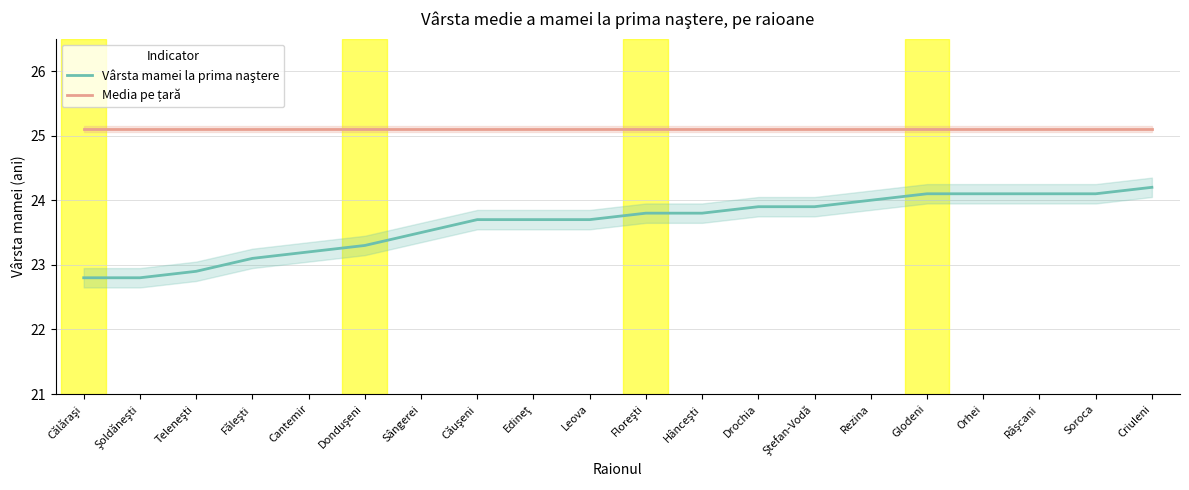

What is the sum of all Media pe țară values?

502.0